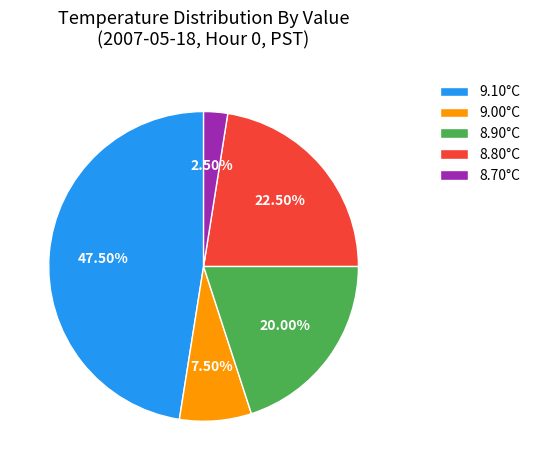

Is the sum of 8.70°C and 8.80°C greater than half?

No